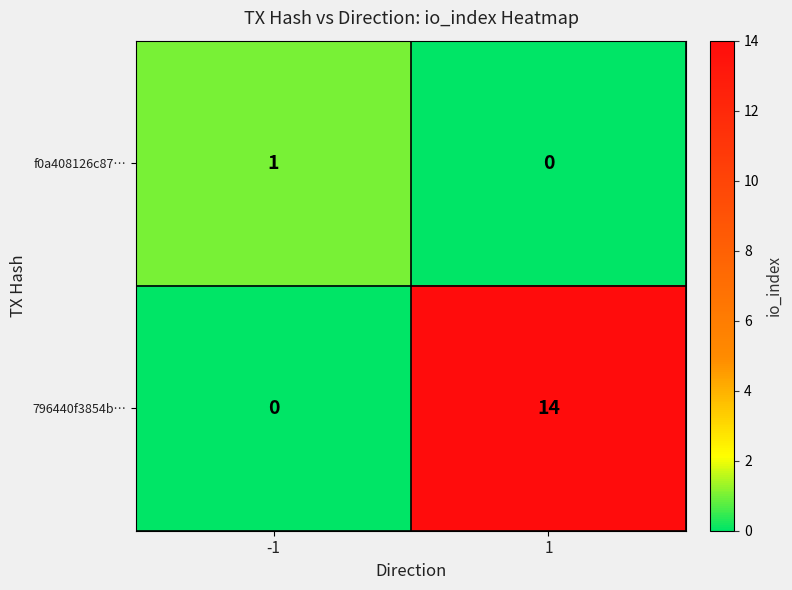

Which series has the largest total across all categories?

796440f3854b…